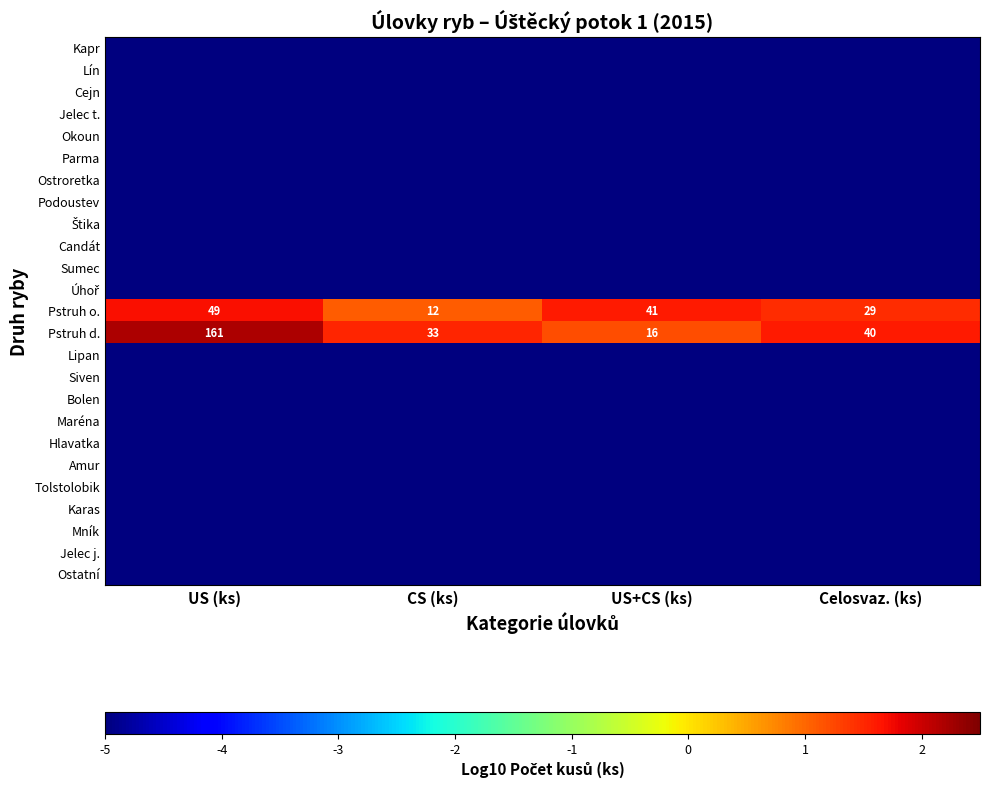

Where does the Pstruh d. series first go above 40?

US (ks)